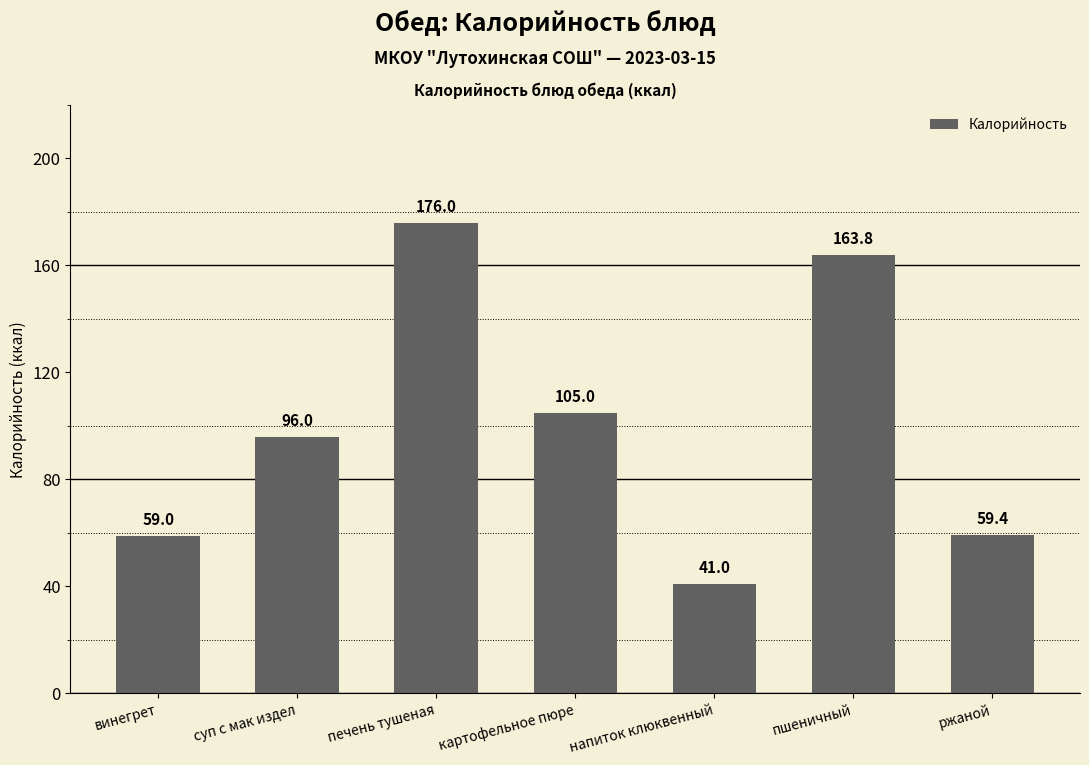

What position from the right is печень тушеная?

5